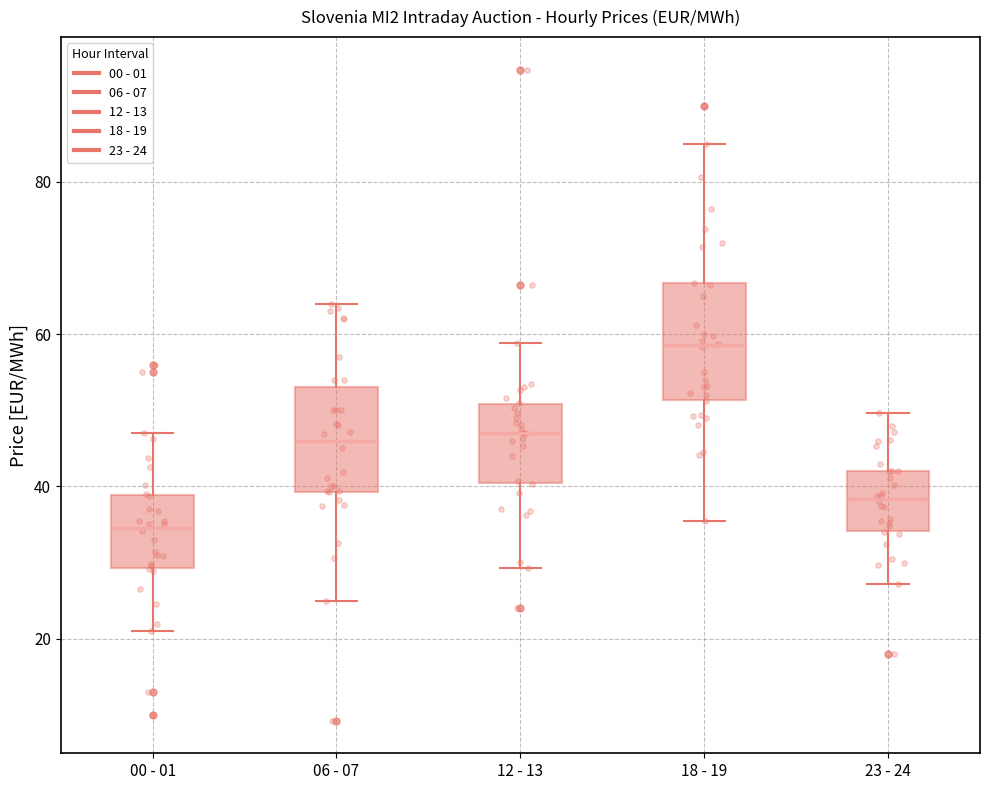

Which box has the highest median line?

18 - 19